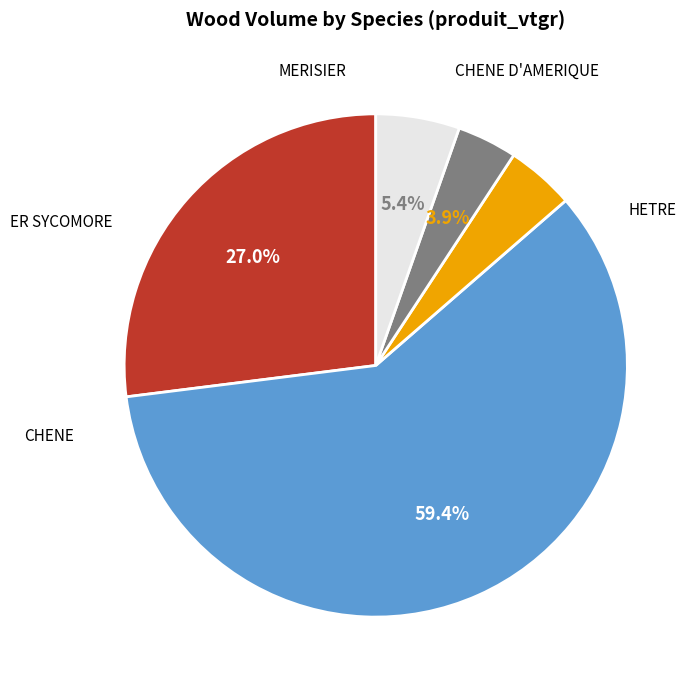

Is there a majority slice in this chart?

Yes